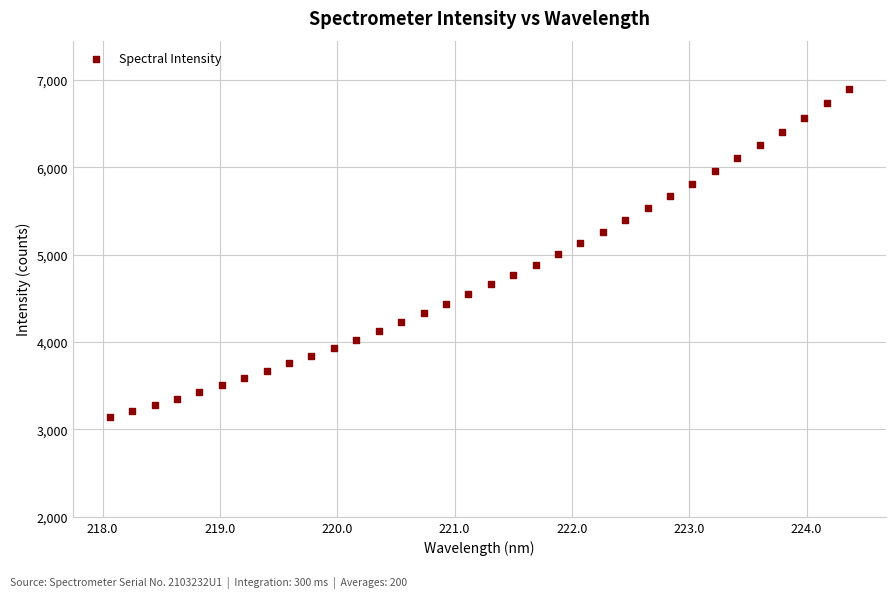

What is the range of X values (max minus min)?

6.3